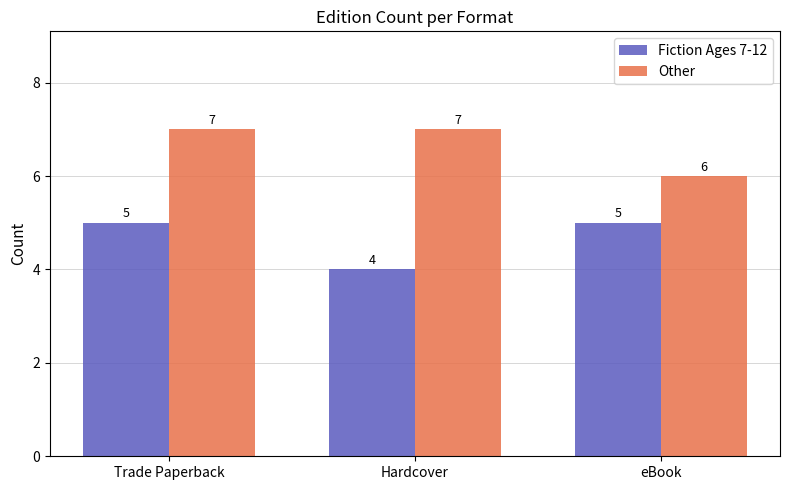

List the series in order of their peak value, lowest first.

Fiction Ages 7-12, Other